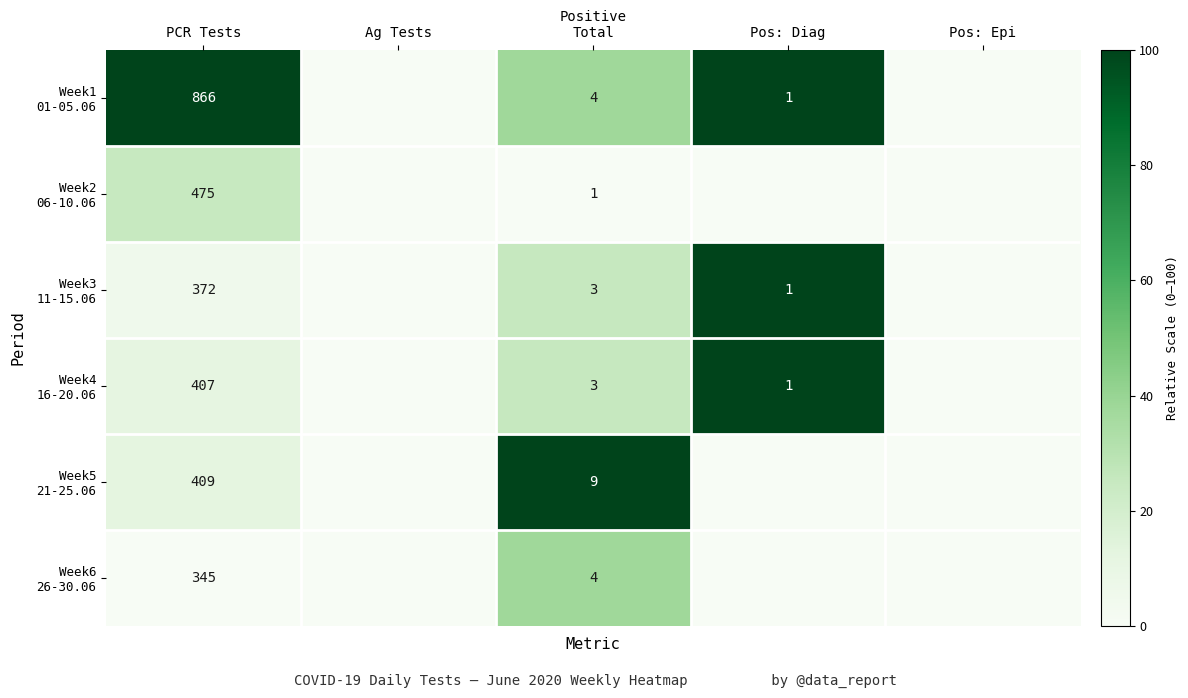

Which series has the widest spread of values?

Week1 01-05.06